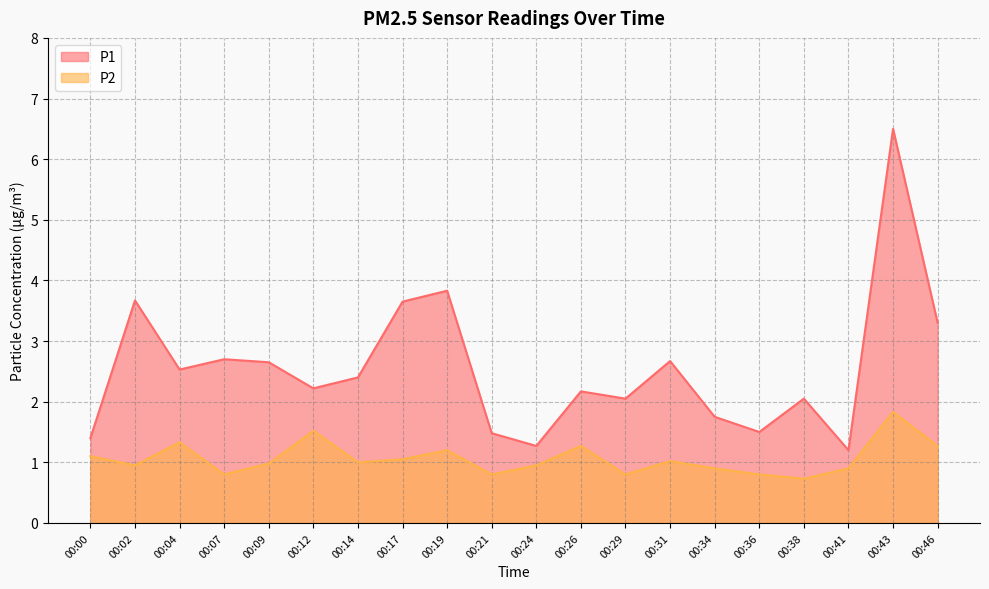

Which category has the highest value in the P1 series?

00:43